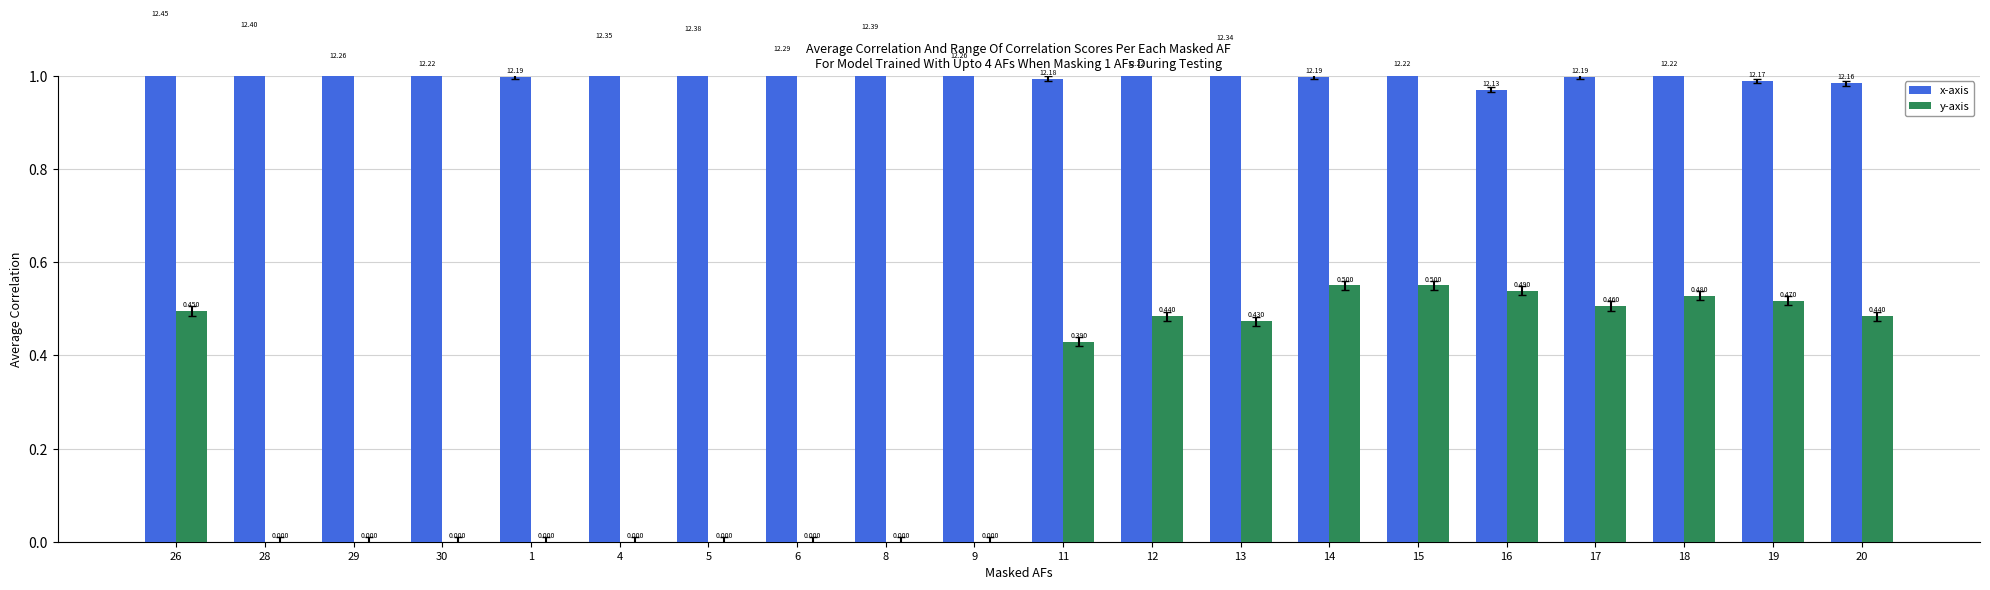

Reading right to left, list all the values displayed in this chart.

x-axis: 20=1.0	19=1.0	18=1.0	17=1.0	16=1.0	15=1.0	14=1.0	13=1.1	12=1.0	11=1.0	9=1.0	8=1.1	6=1.0	5=1.1	4=1.1	1=1.0	30=1.0	29=1.0	28=1.1	26=1.1
y-axis: 20=0.5	19=0.5	18=0.5	17=0.5	16=0.5	15=0.6	14=0.6	13=0.5	12=0.5	11=0.4	9=0.0	8=0.0	6=0.0	5=0.0	4=0.0	1=0.0	30=0.0	29=0.0	28=0.0	26=0.5